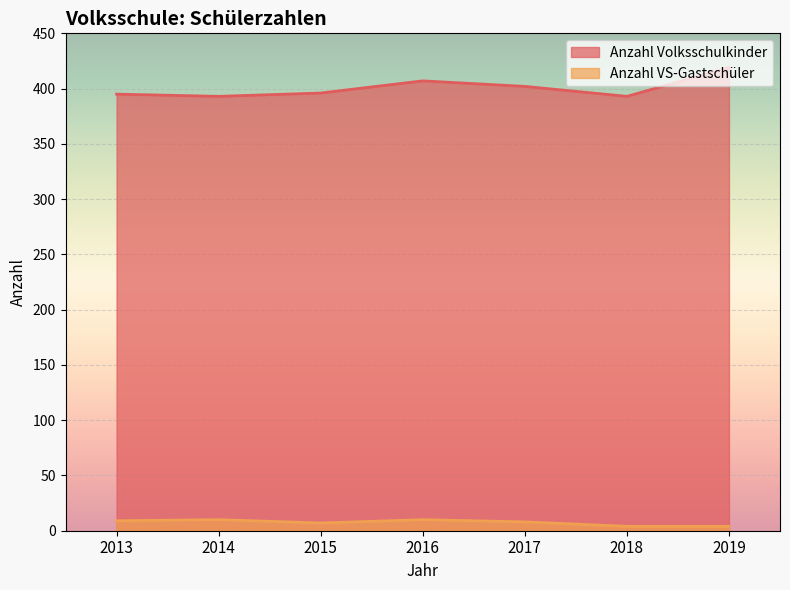

What is the average value of the Anzahl Volksschulkinder series?

401